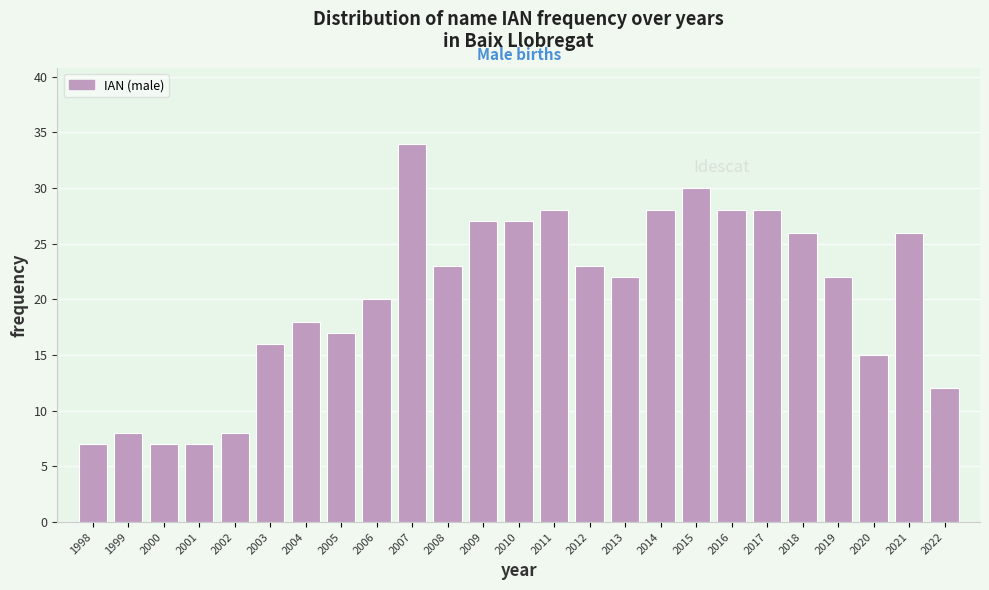

Reading right to left, what are all the values shown in this chart?

12	26	15	22	26	28	28	30	28	22	23	28	27	27	23	34	20	17	18	16	8	7	7	8	7